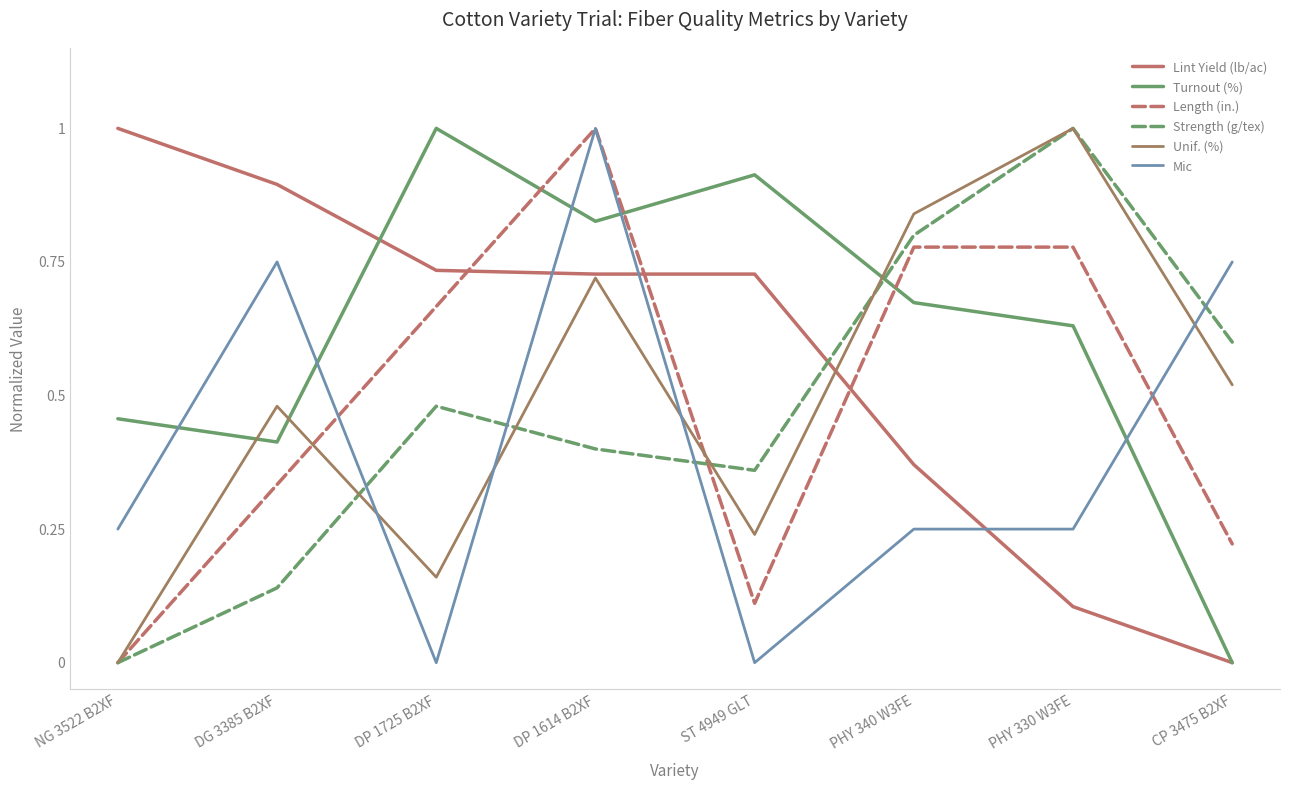

What is the sum of all Unif. (%) values?

4.0